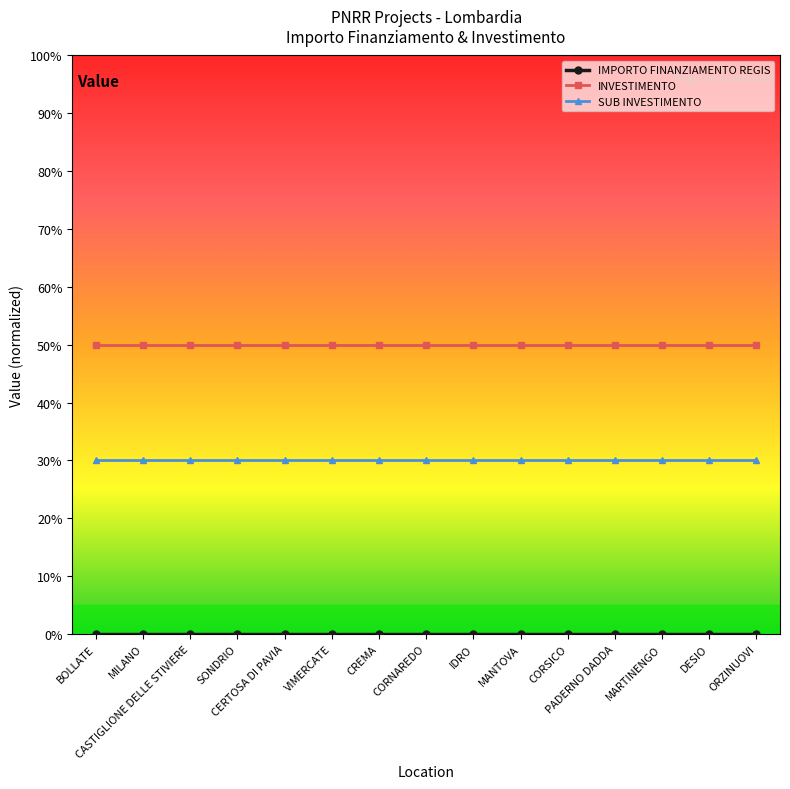

What value does the INVESTIMENTO series have at SONDRIO?

50